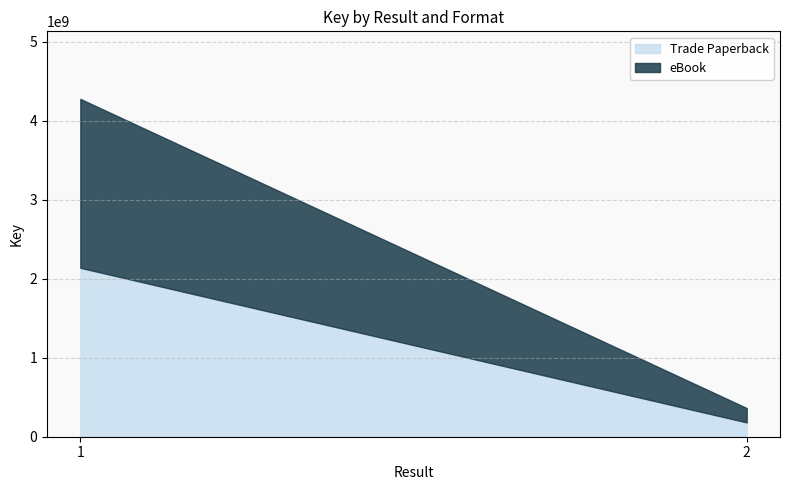

Which series has the largest range (max minus min)?

Trade Paperback